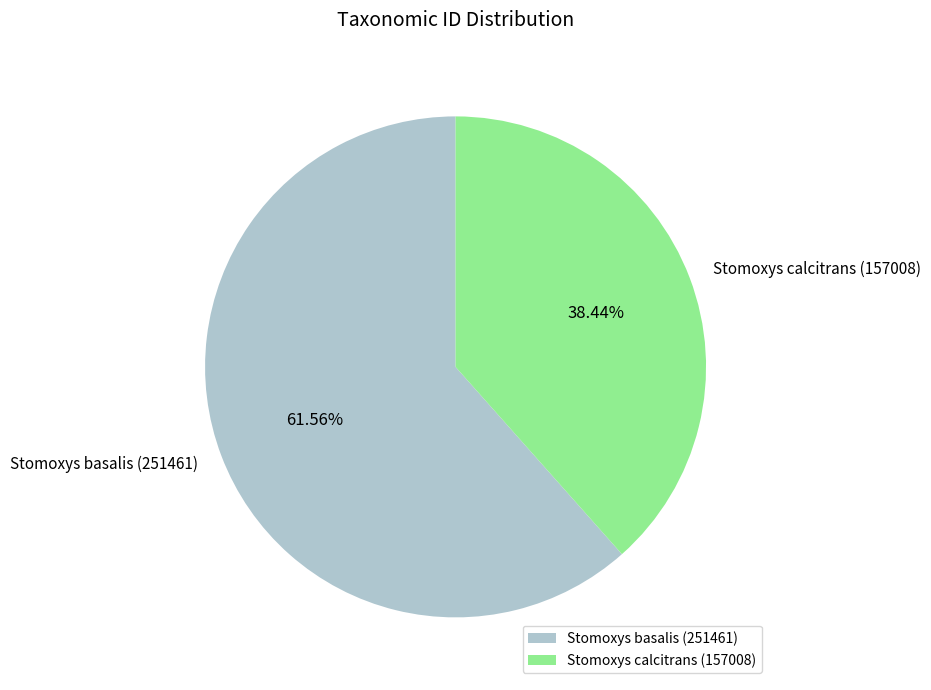

Which has a higher value, Stomoxys calcitrans (157008) or Stomoxys basalis (251461)?

Stomoxys basalis (251461)